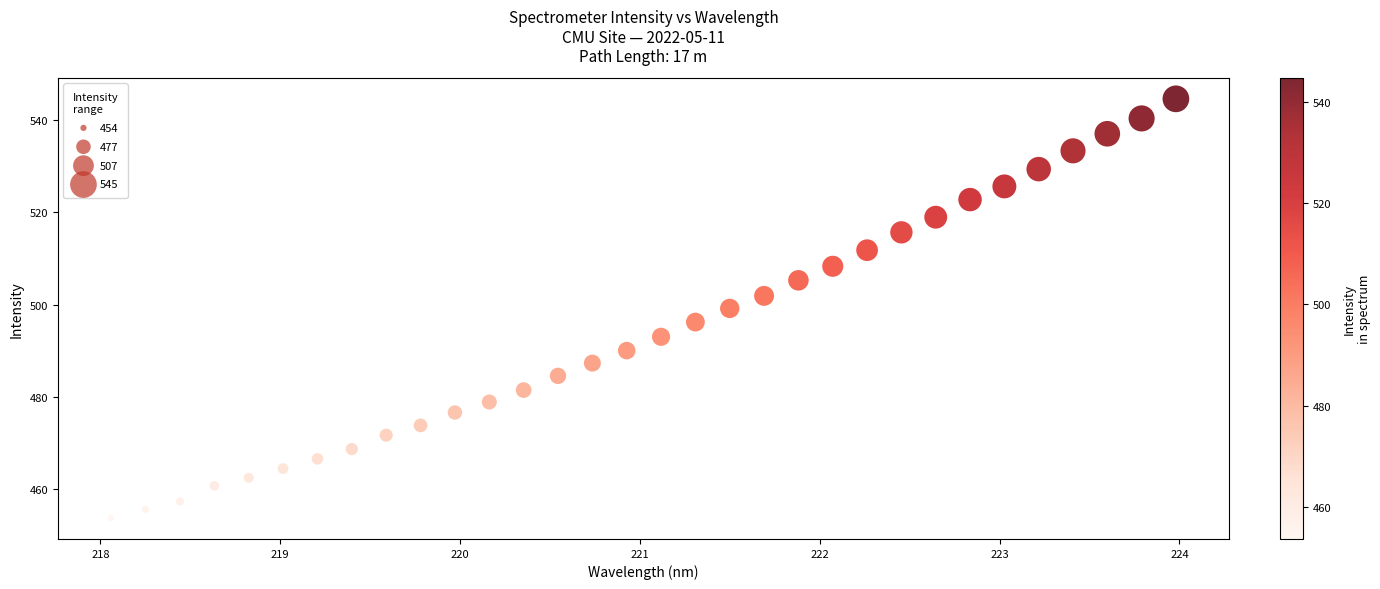

What is the range of X values (max minus min)?

5.9